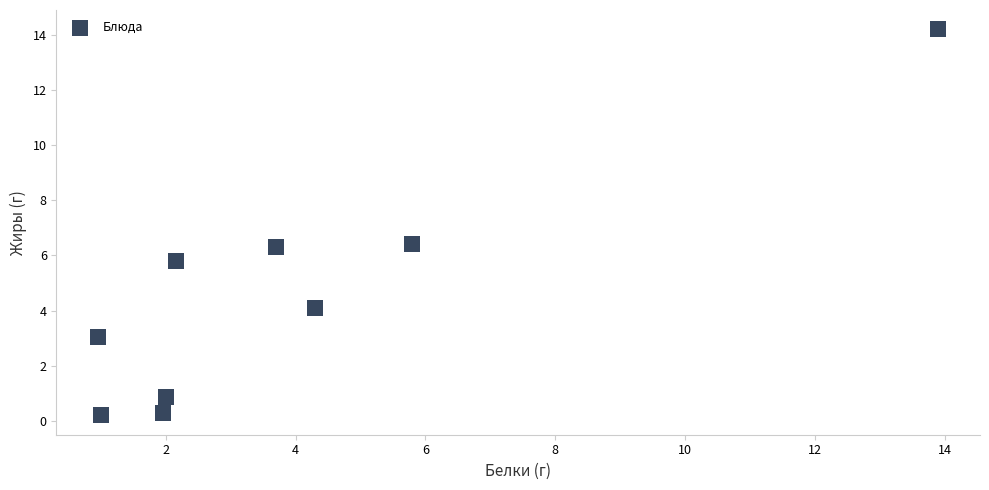

What is the average X value?

4.0